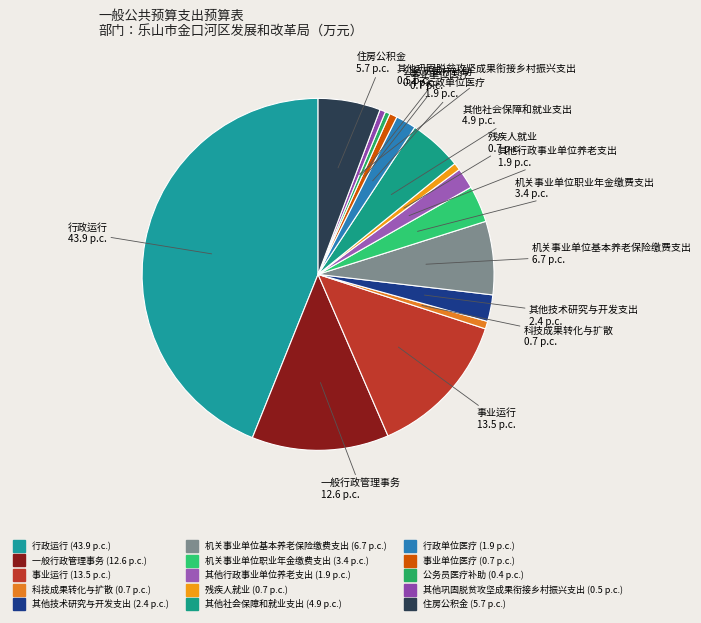

Rank the categories by value from lowest to highest.

公务员医疗补助, 其他巩固脱贫攻坚成果衔接乡村振兴支出, 残疾人就业, 科技成果转化与扩散, 事业单位医疗, 行政单位医疗, 其他行政事业单位养老支出, 其他技术研究与开发支出, 机关事业单位职业年金缴费支出, 其他社会保障和就业支出, 住房公积金, 机关事业单位基本养老保险缴费支出, 一般行政管理事务, 事业运行, 行政运行